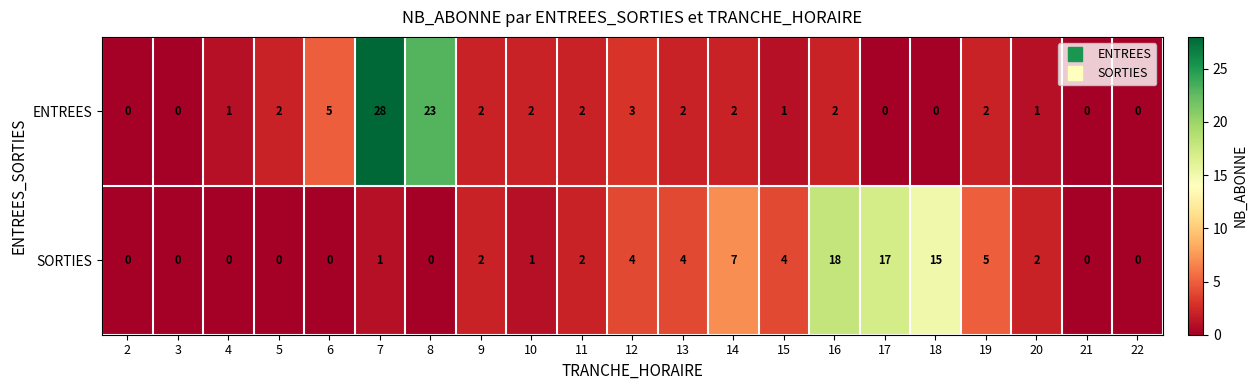

At which label is SORTIES closest to 9?

14